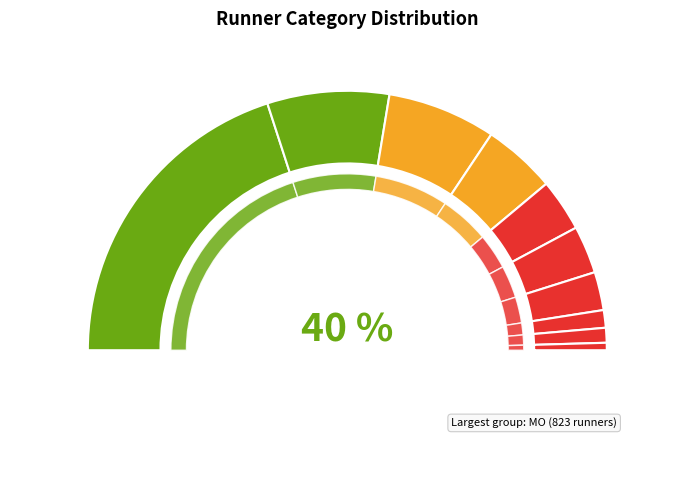

What is the change in value from FO35 to FO45?

-103